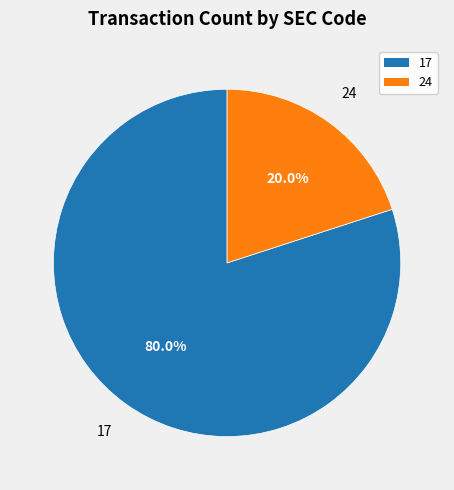

Is it true that 17 is 80% of the pie?

True